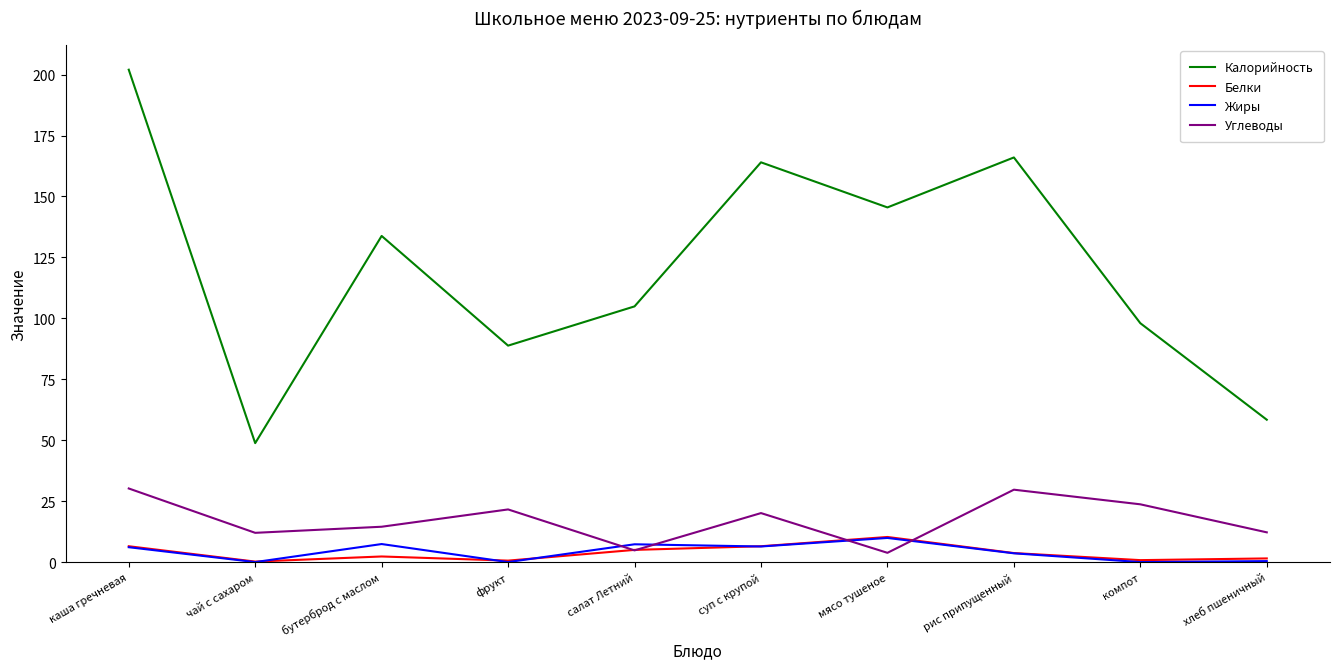

The value of Калорийность at хлеб пшеничный is 58.4. True or false?

True